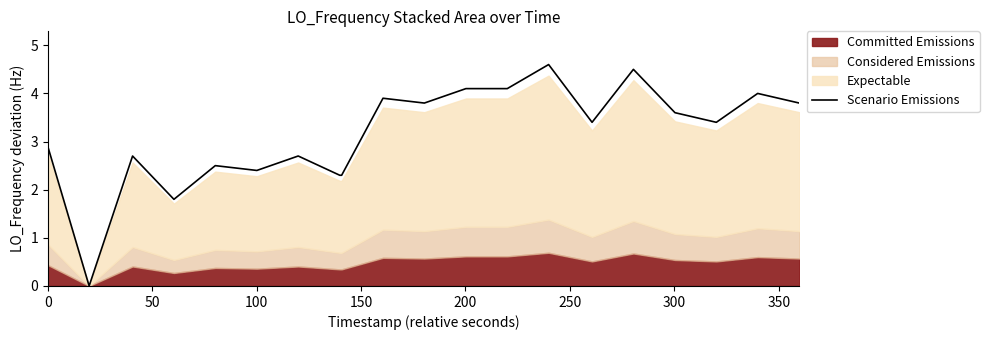

What is the maximum value for Scenario Emissions?

4.6